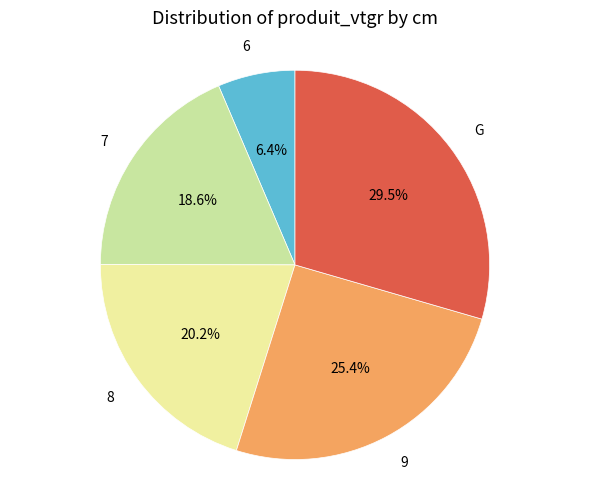

Does any single category account for the majority?

No